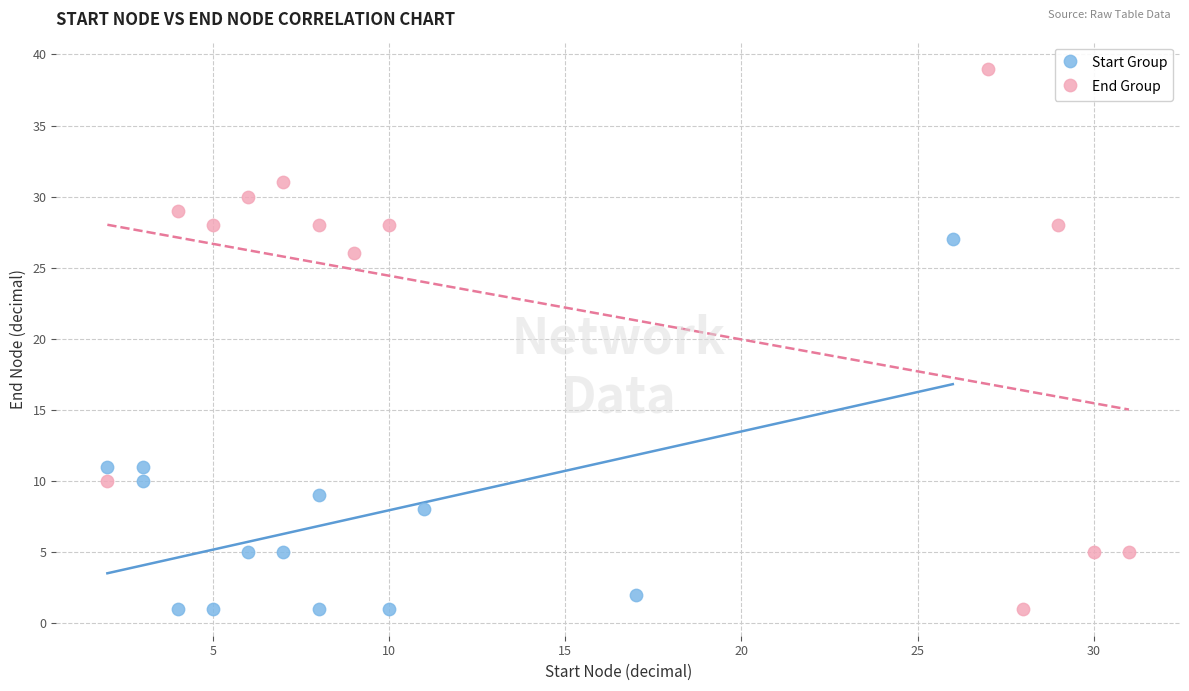

What are all the series names shown in the legend?

Start Group, End Group